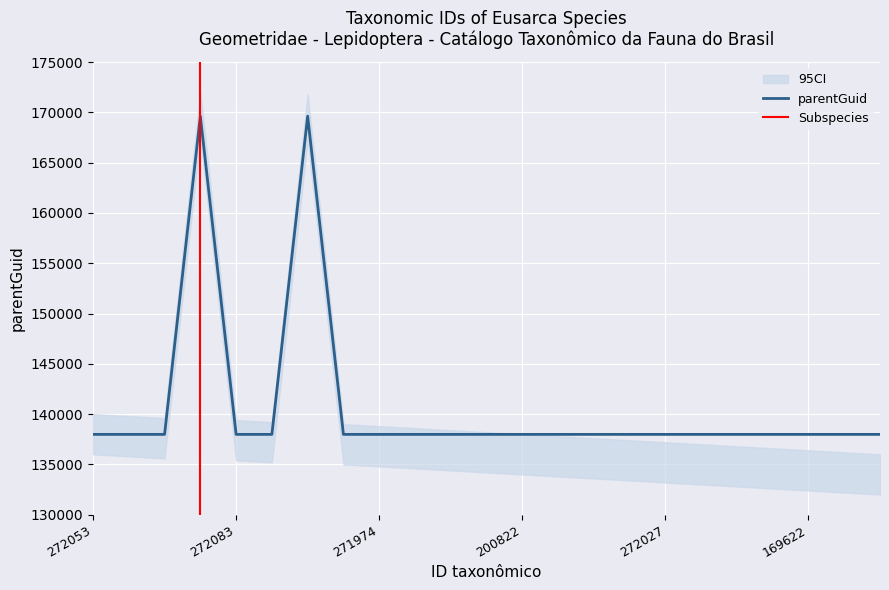

What is the label of the 17th point from the right?

200652